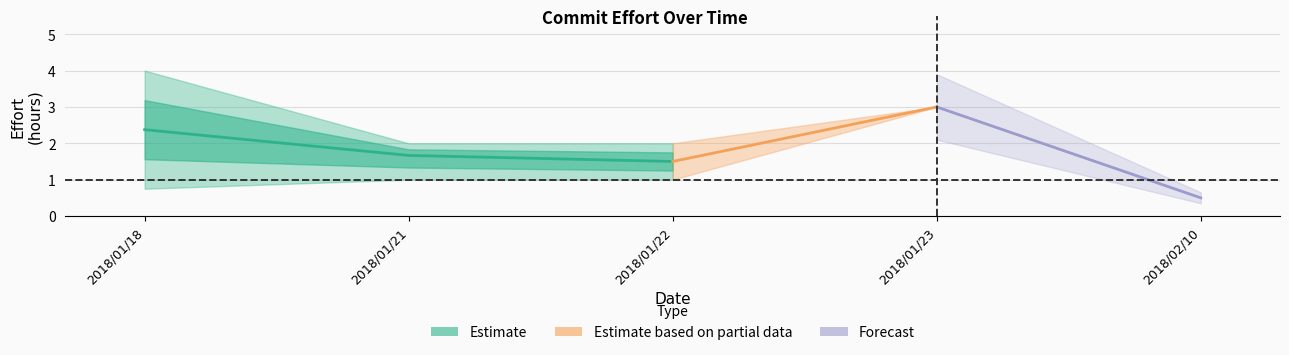

True or false: upper_estimate has more than 2 points higher than both neighbors.

False